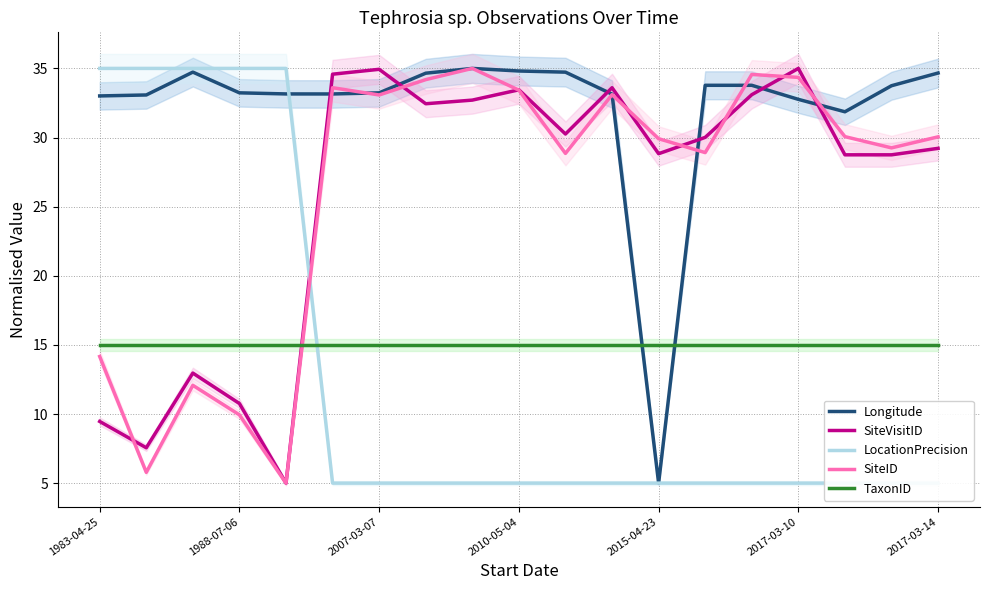

How many intersections are there between SiteVisitID and Longitude?

6